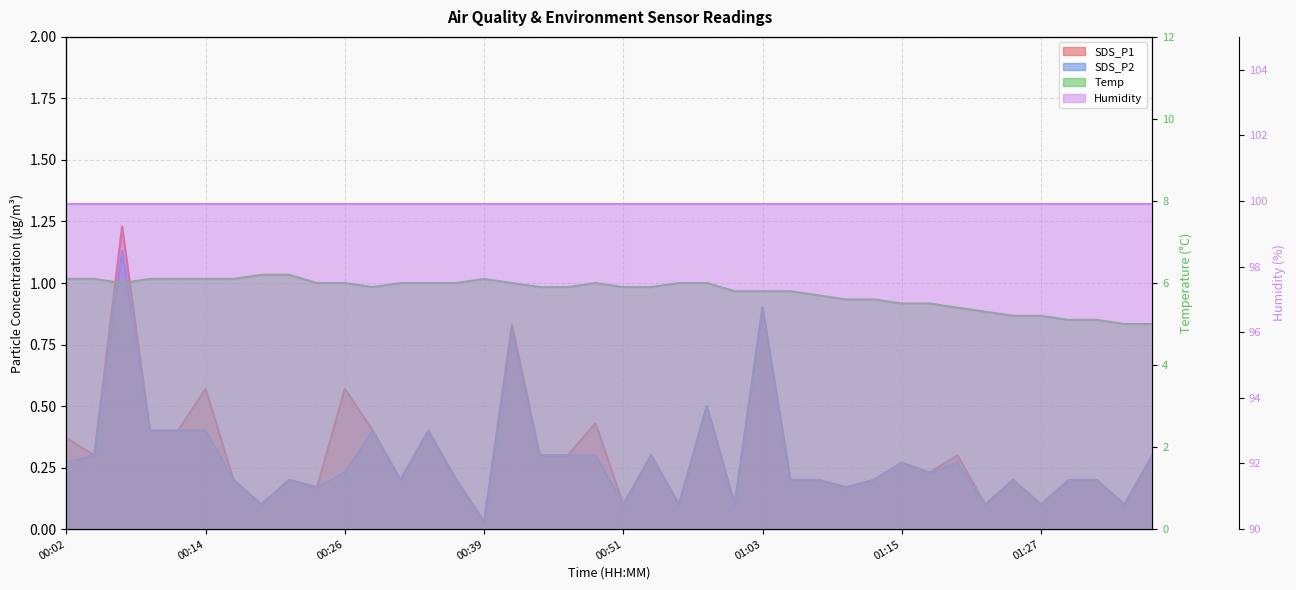

What is the maximum value for SDS_P1?

1.2